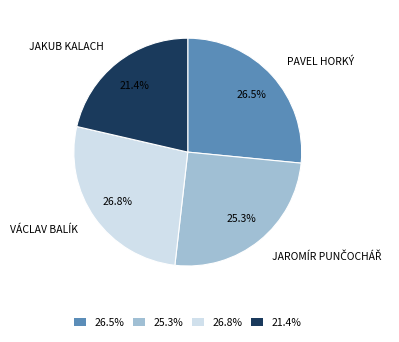

What percentage is NOT represented by 25.3%?

74.7%